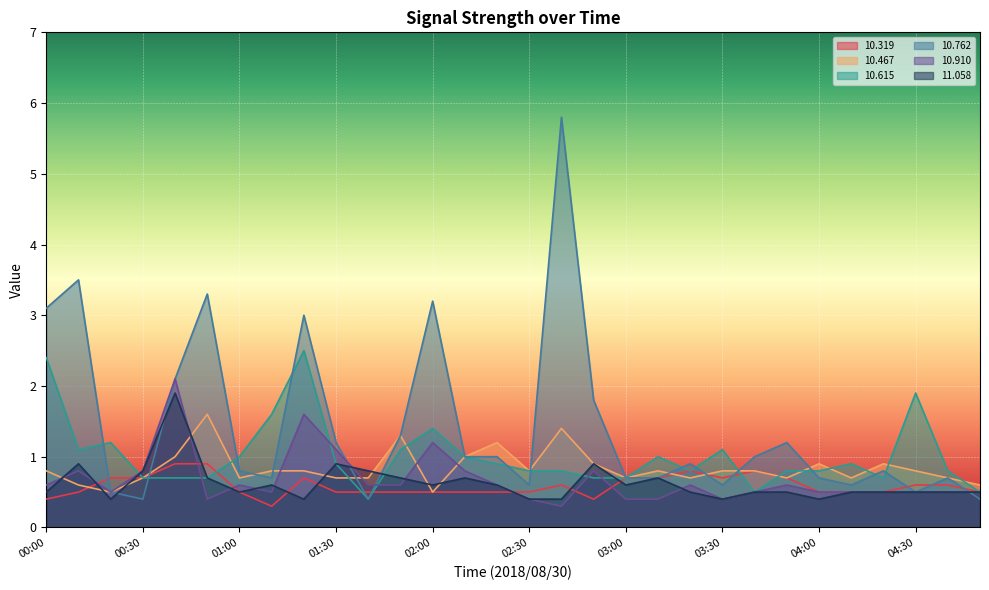

Is the value of  10.762 at 03:50 greater than the value of  10.615 at 03:40?

Yes